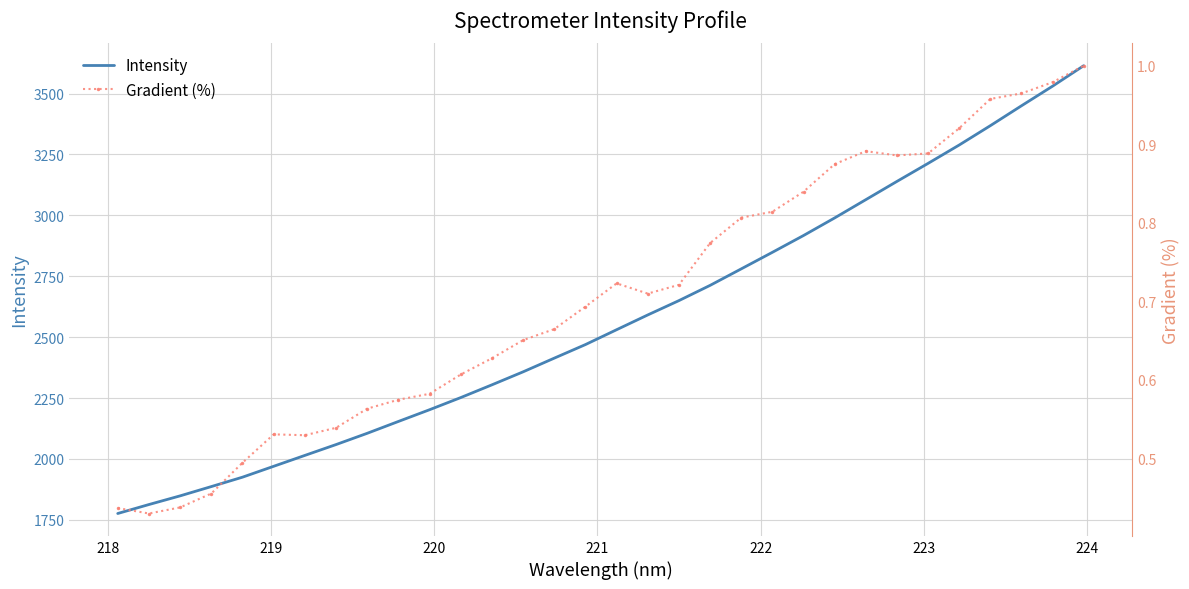

What is the difference between the maximum and minimum values in the Gradient (%) series?

0.6